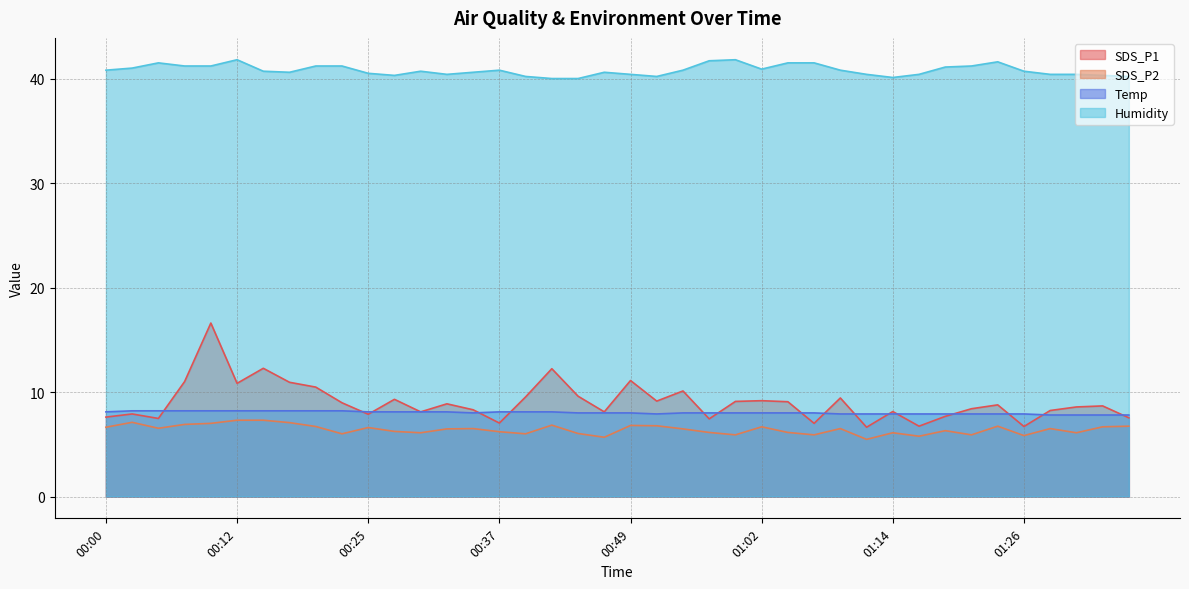

Is it true that Humidity equals 40.8 at 01:09?

True